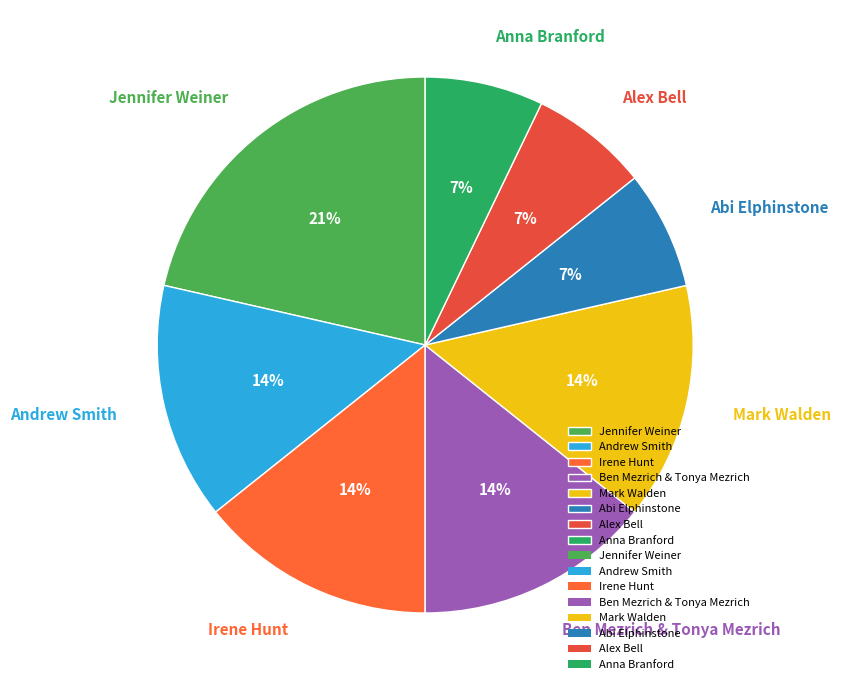

To the nearest percent, what is the combined percentage of Jennifer Weiner and Irene Hunt?

36%